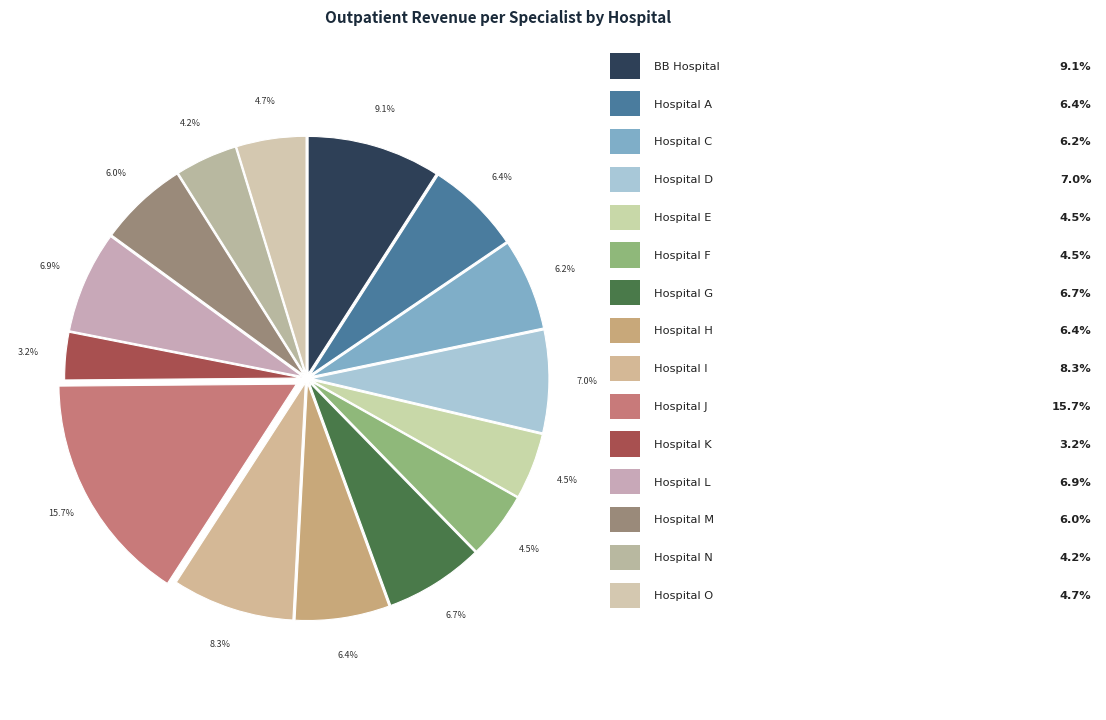

Count the number of slices in the pie.

15